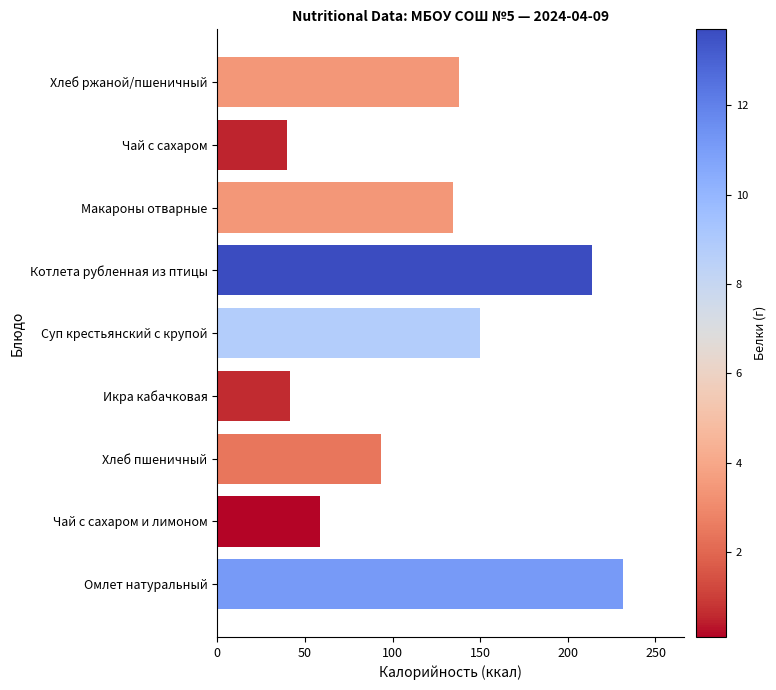

What is the greatest value displayed?

231.7